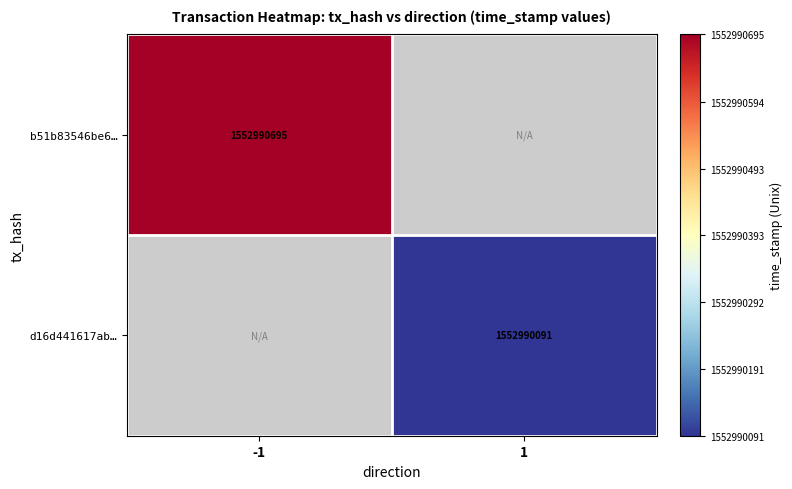

Is it true that b51b83546be6… equals 2278236952 at -1?

False